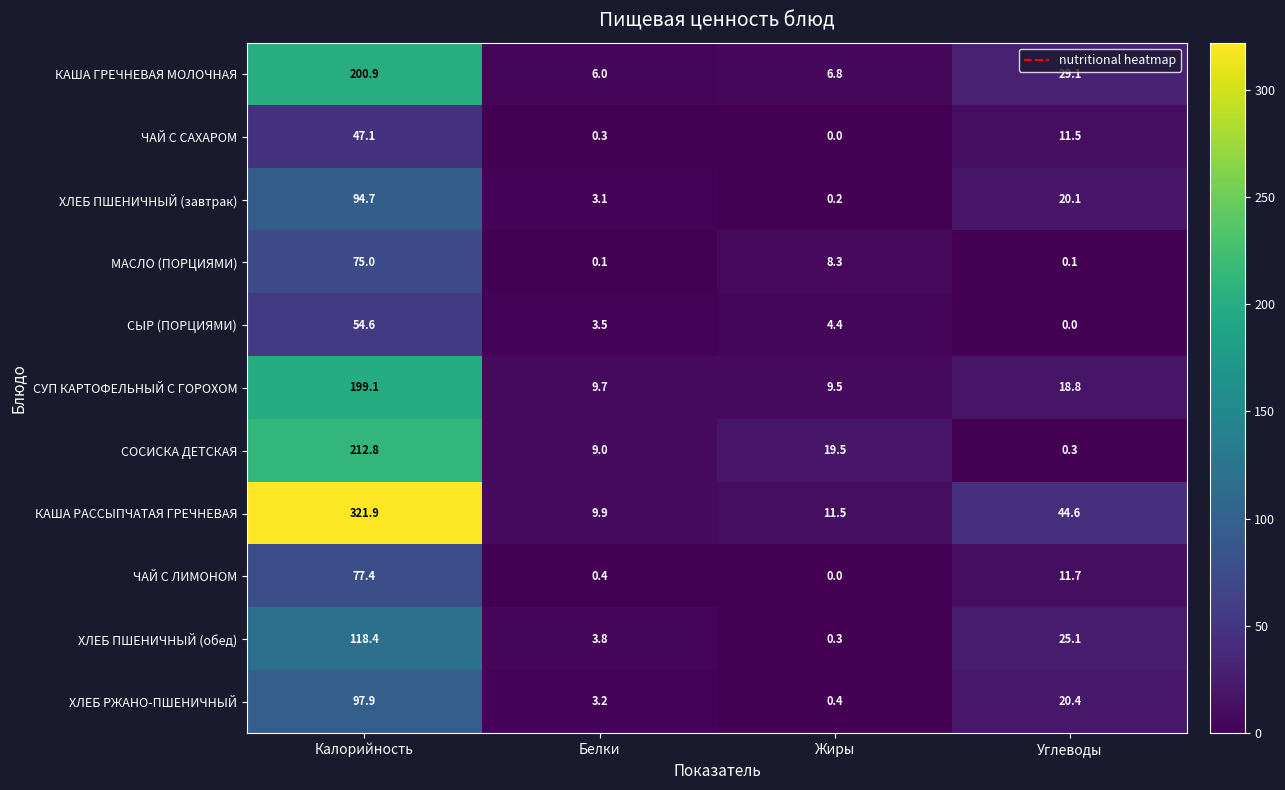

Which series changed the most between Калорийность and Углеводы?

КАША РАССЫПЧАТАЯ ГРЕЧНЕВАЯ